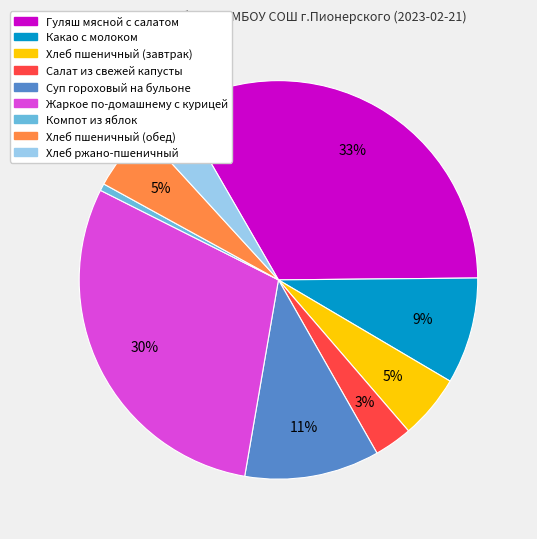

Does any single category account for the majority?

No